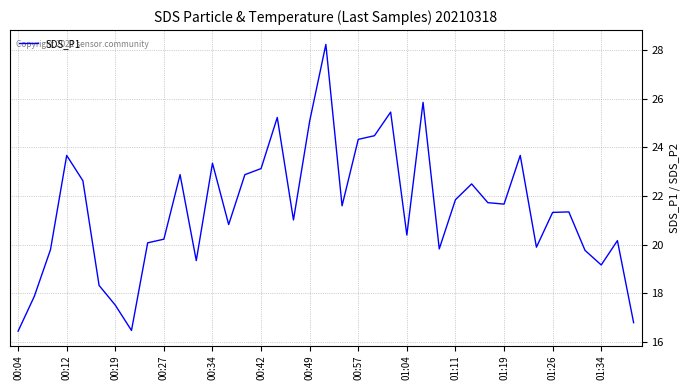

What is the difference between the maximum and minimum values?

11.8